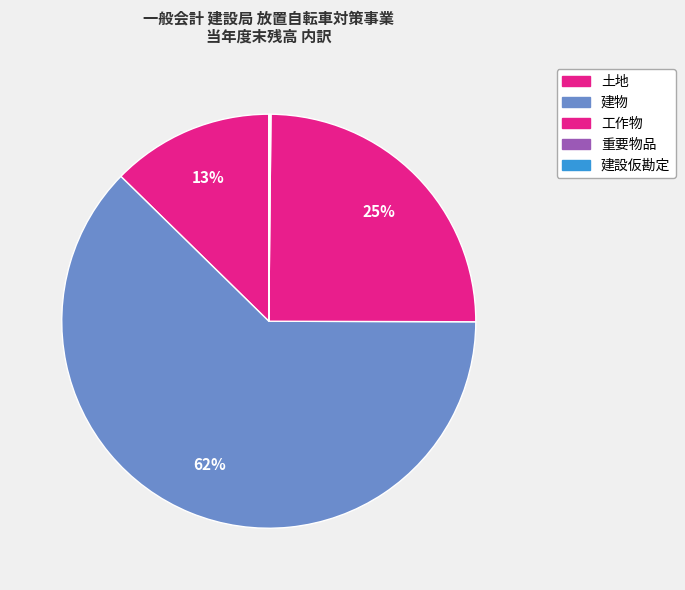

Between 重要物品 and 建物, which is larger?

建物